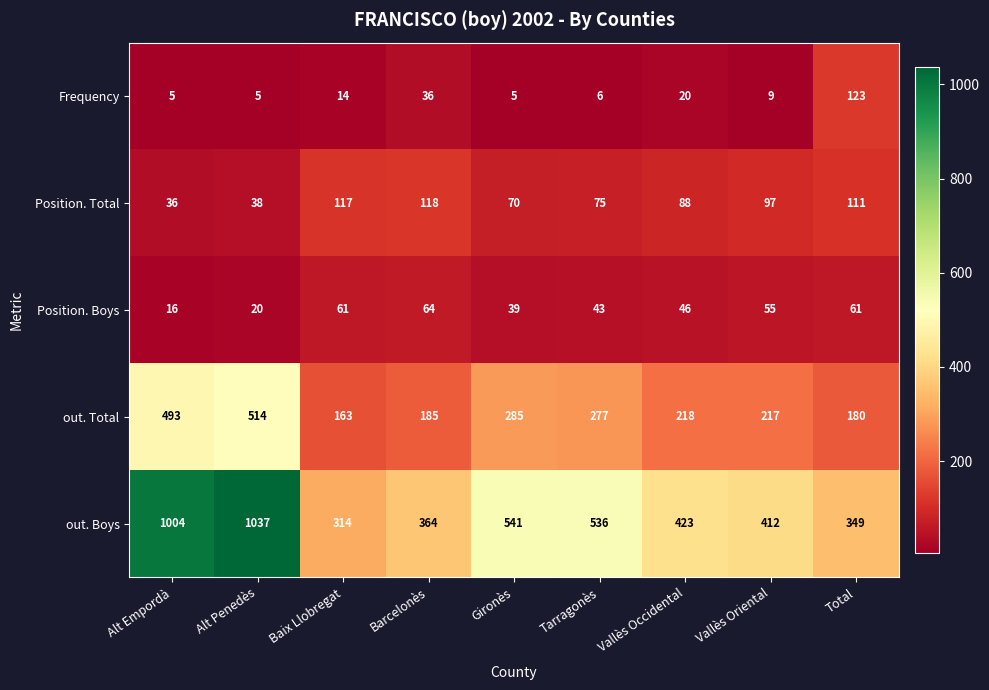

At which category does the chart reach its peak across all series?

Alt Penedès